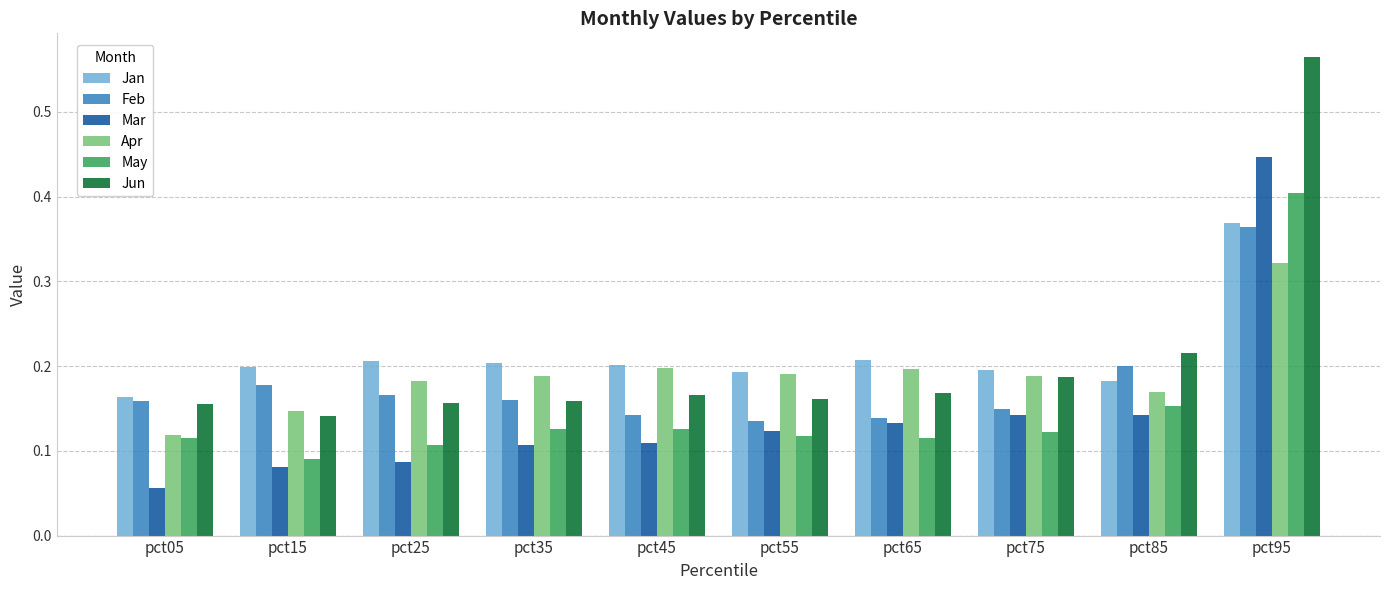

Which label corresponds to the largest value in the chart?

pct95